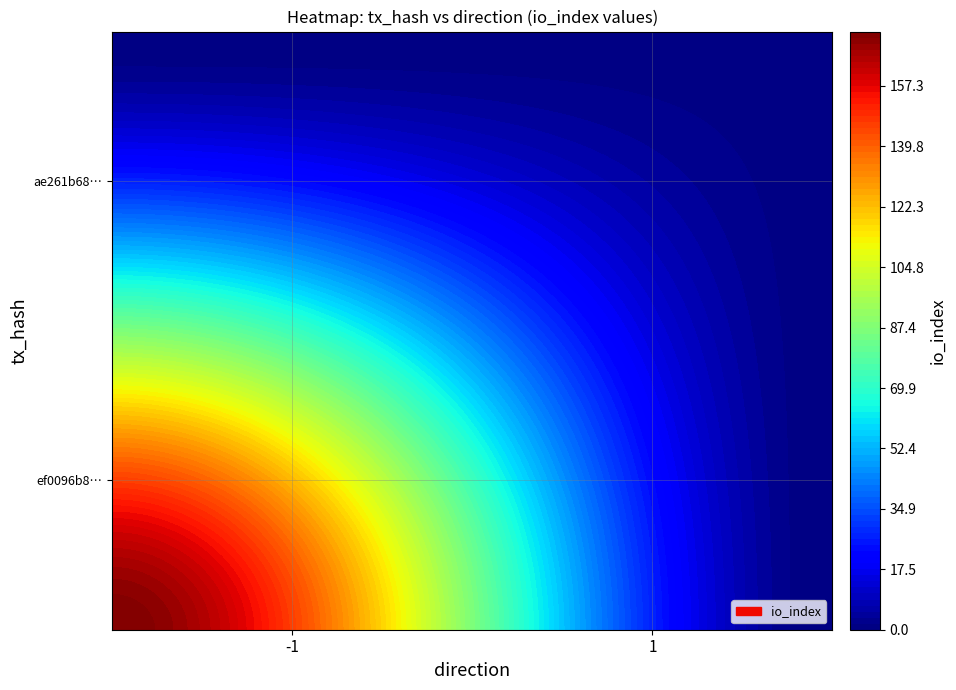

Which has a higher value, io_index or direction?

io_index